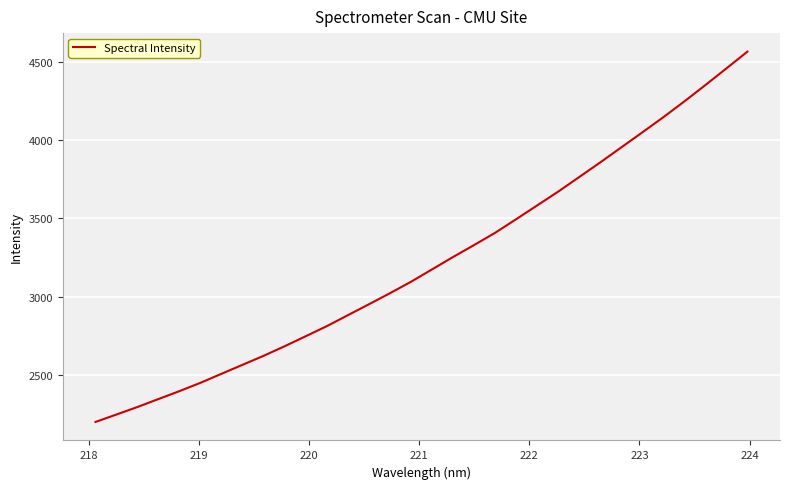

How many values are below 3175?

16